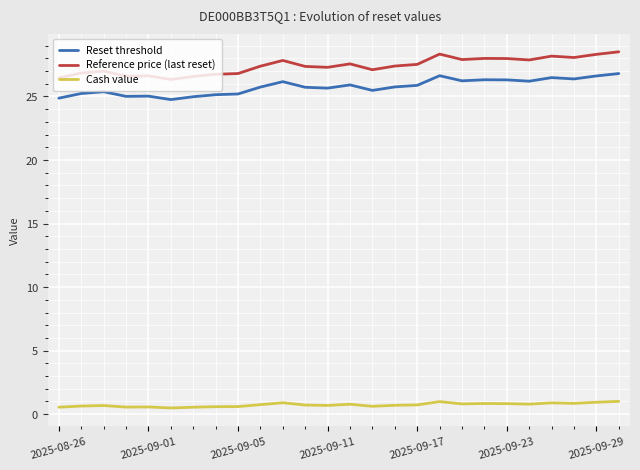

True or false: Reference price (last reset) and Cash value cross at least once.

False